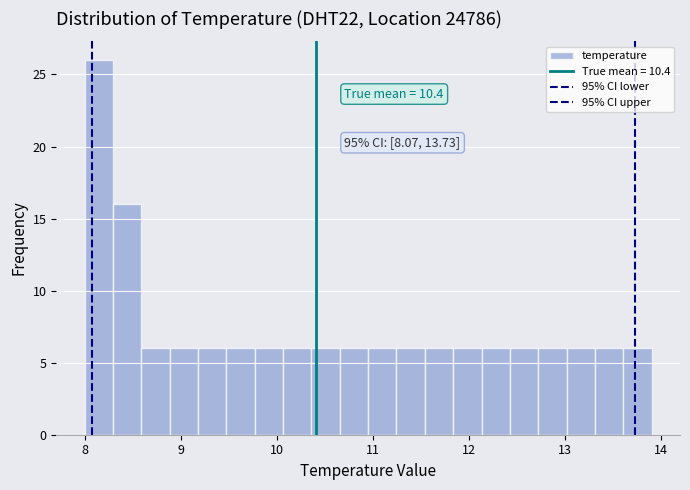

Around what value on the x-axis is the tallest bar? Give the approximate position of its centre, as read against the axis.

8.1